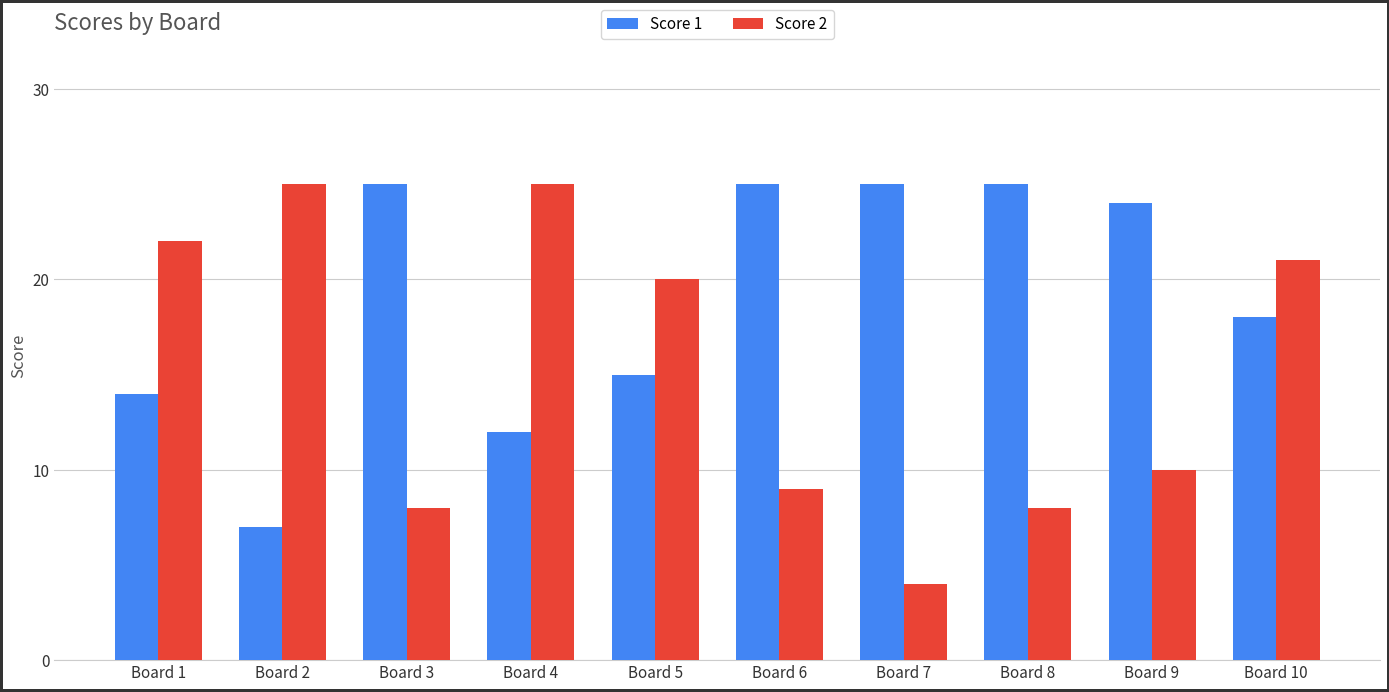

Which label corresponds to the smallest value in the chart?

Board 7